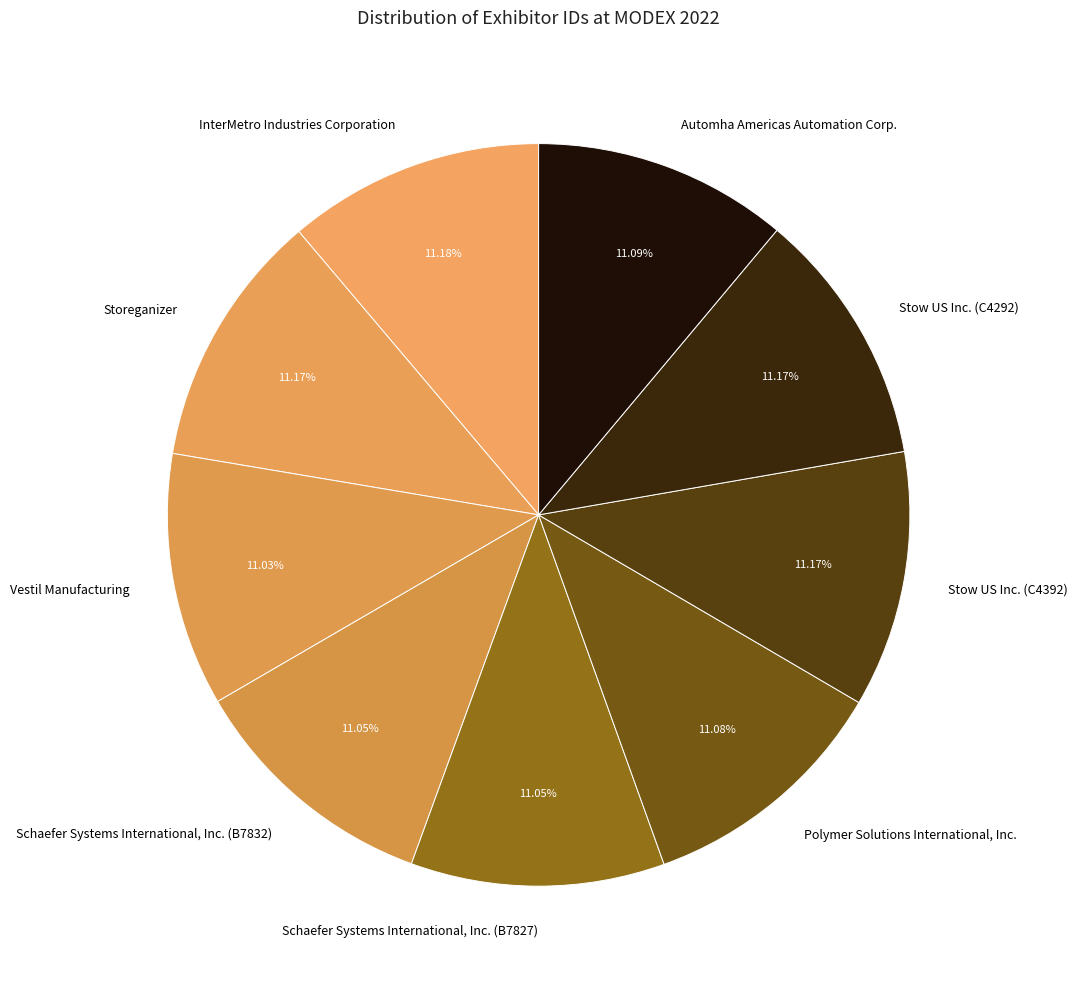

To the nearest percent, what is the average slice percentage?

11%